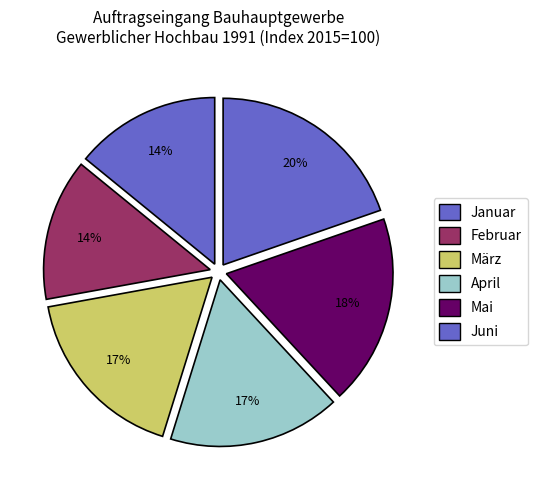

Between März and Januar, which is larger?

März